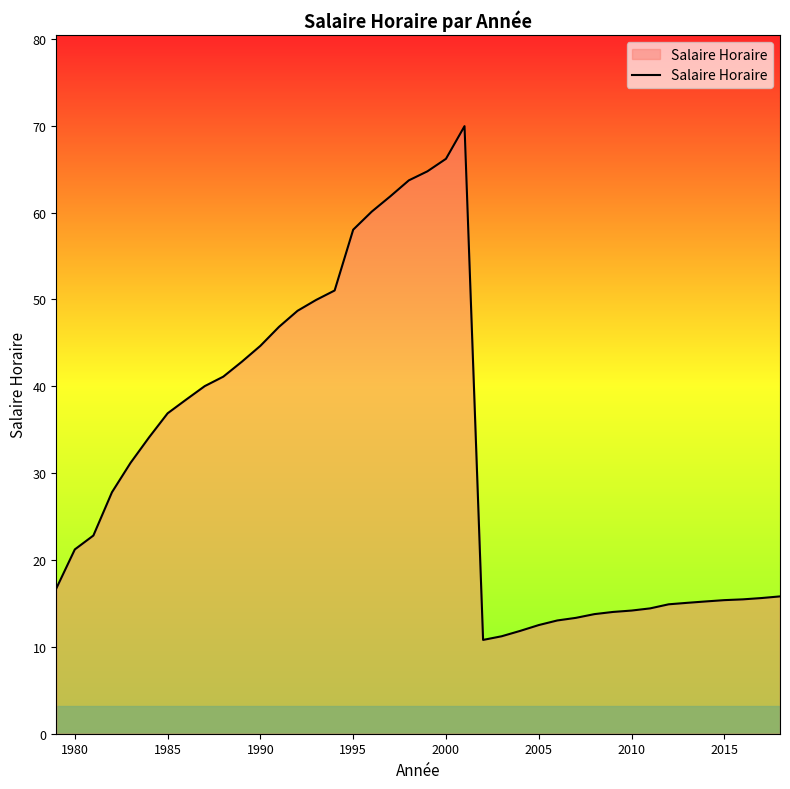

What is the minimum value shown in the chart?

10.8